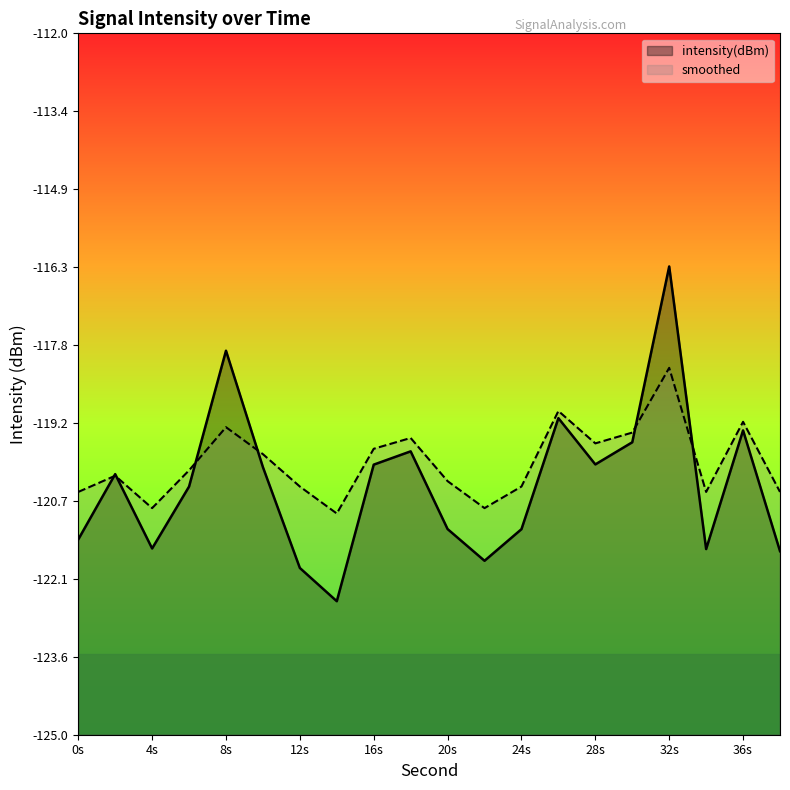

What is the sum of all smoothed values?

-2399.1